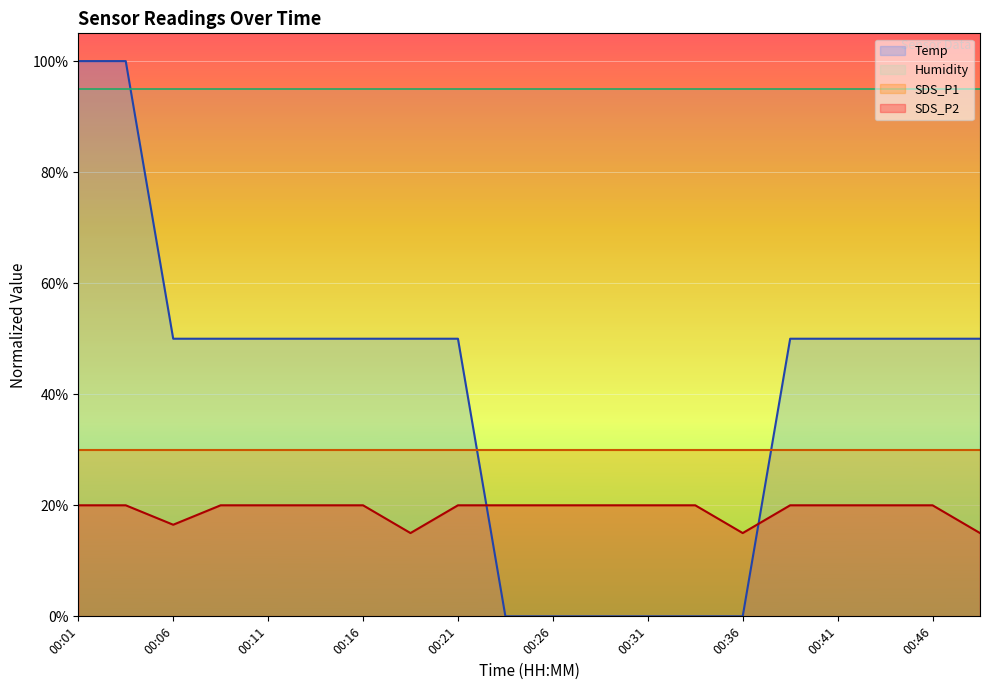

Is it true that SDS_P2 equals 0.2 at 00:26?

True